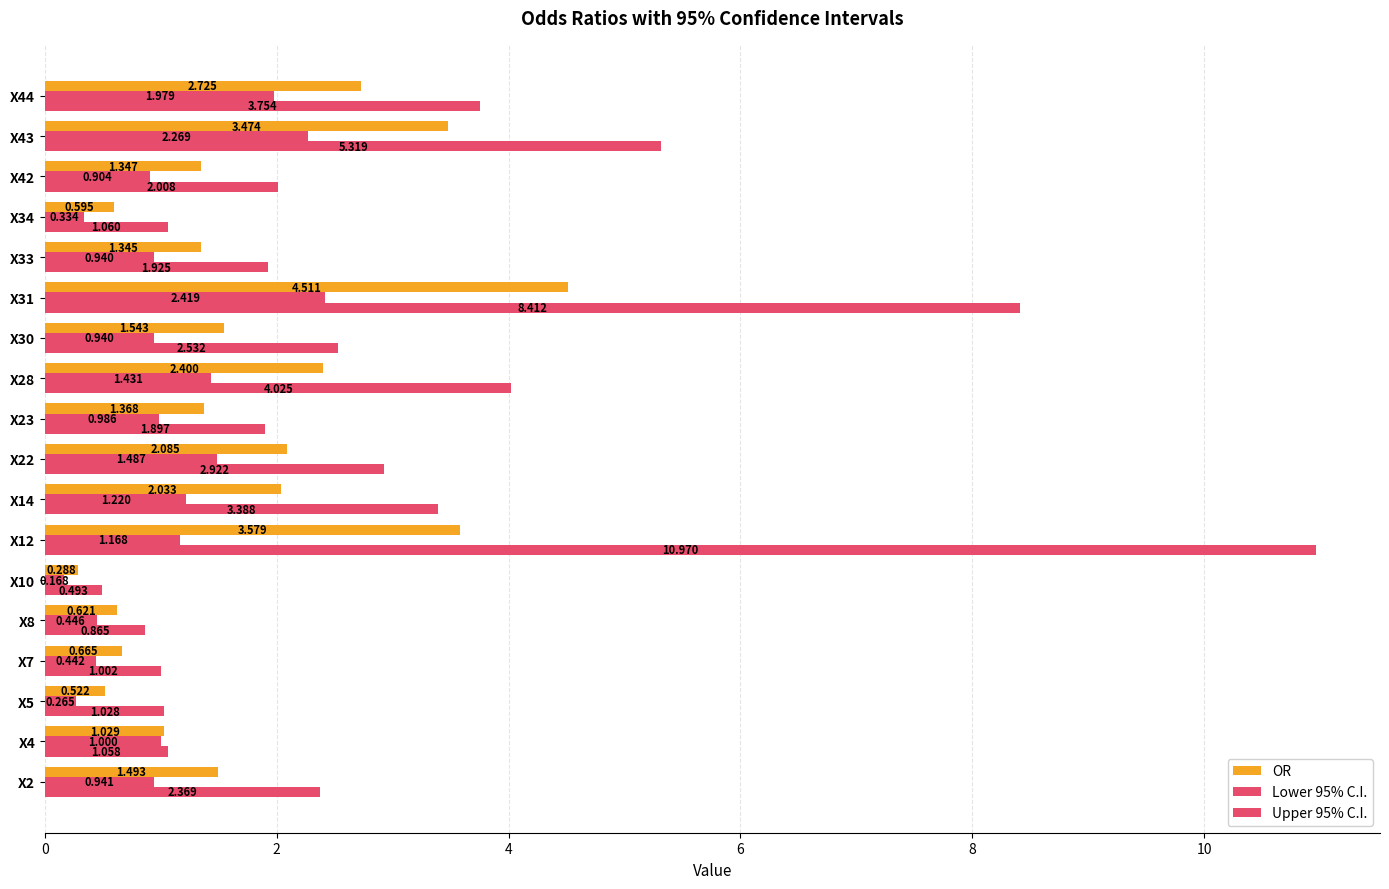

What is the average value of the Upper 95% C.I. series?

3.1